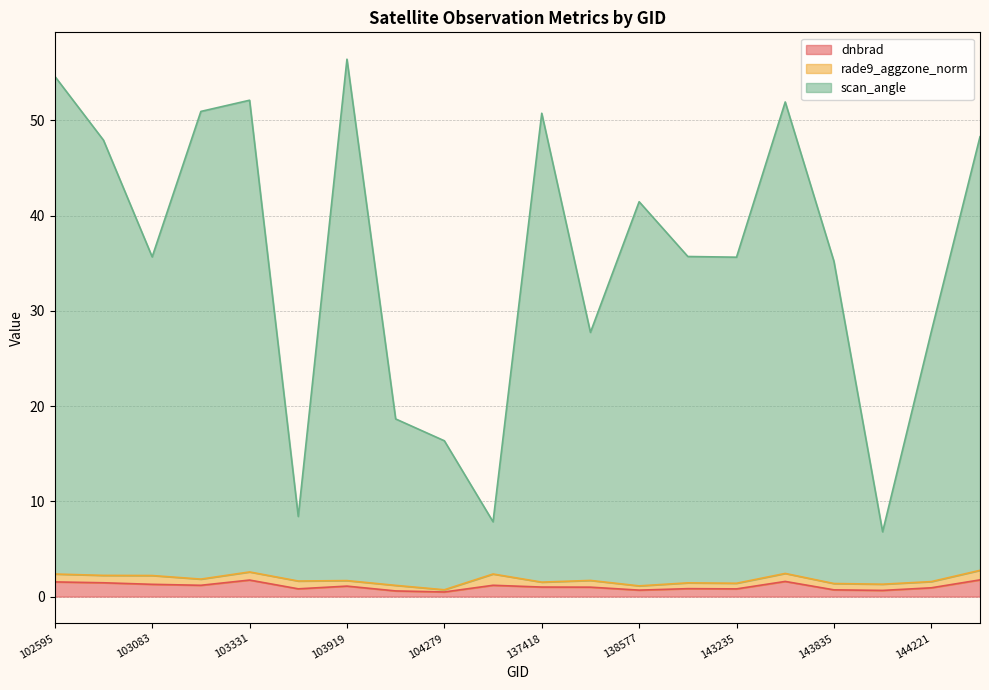

True or false: scan_angle and dnbrad intersect in this chart.

False